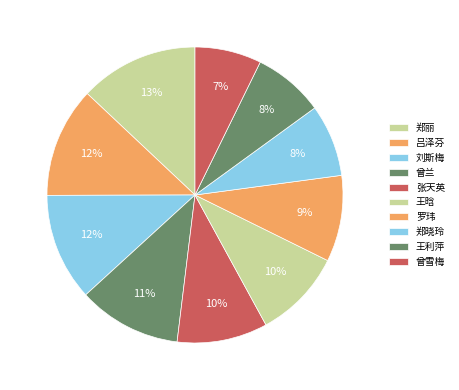

Is it true that 刘斯梅 is 21% of the pie?

False